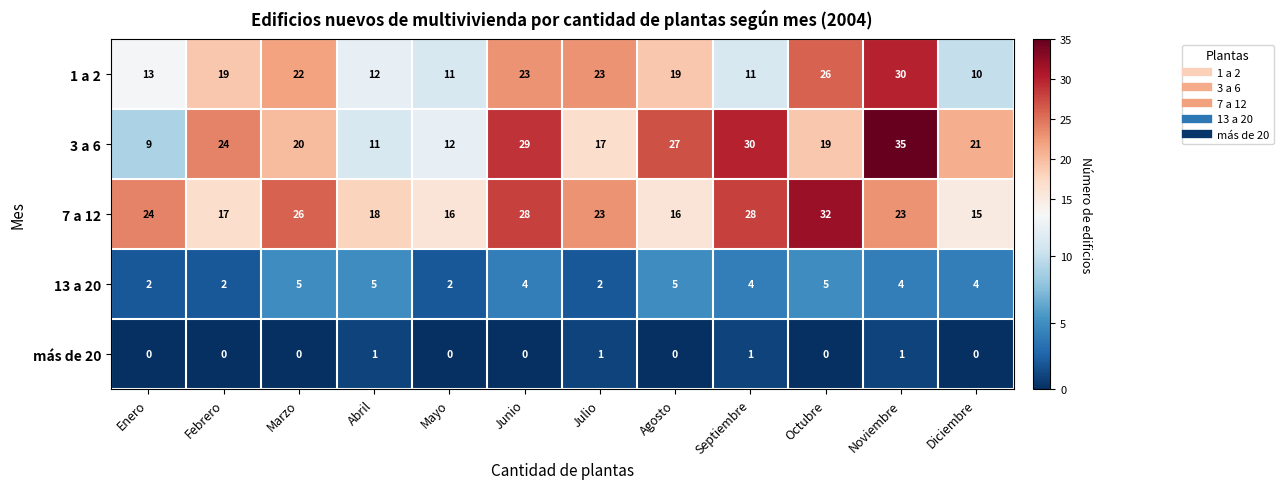

The value of 1 a 2 at Septiembre is 11. True or false?

True